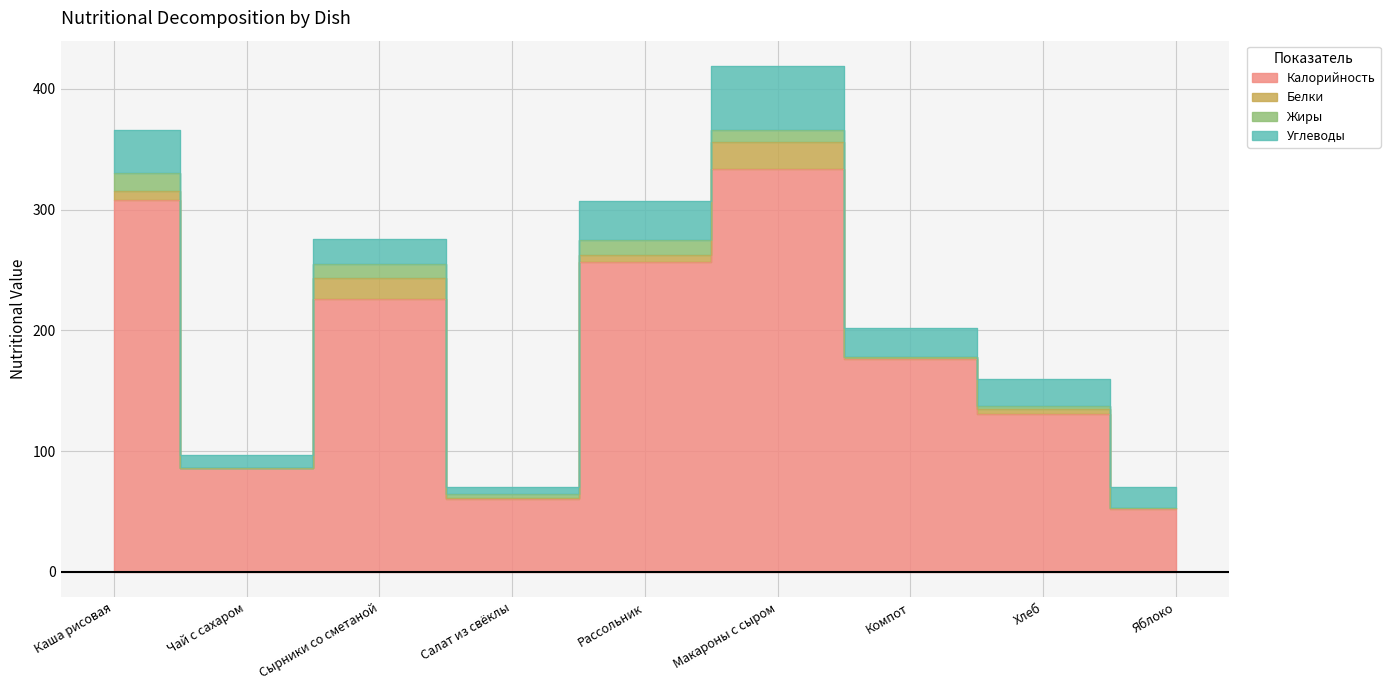

What is the label of the 4th point from the left?

Салат из свёклы